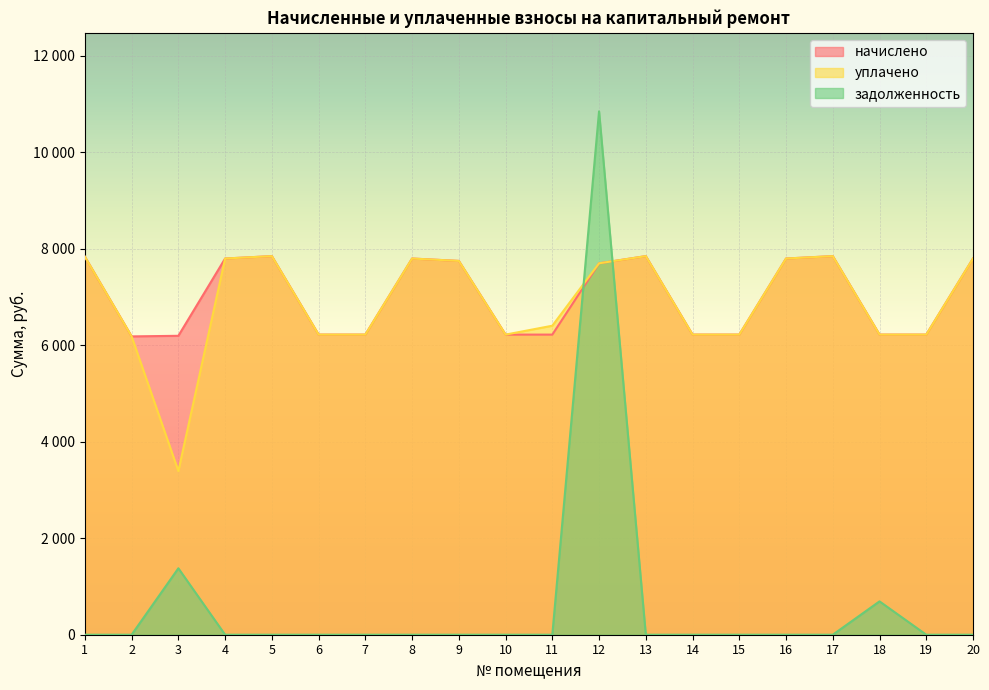

How many interior local valleys does the начислено series have?

1